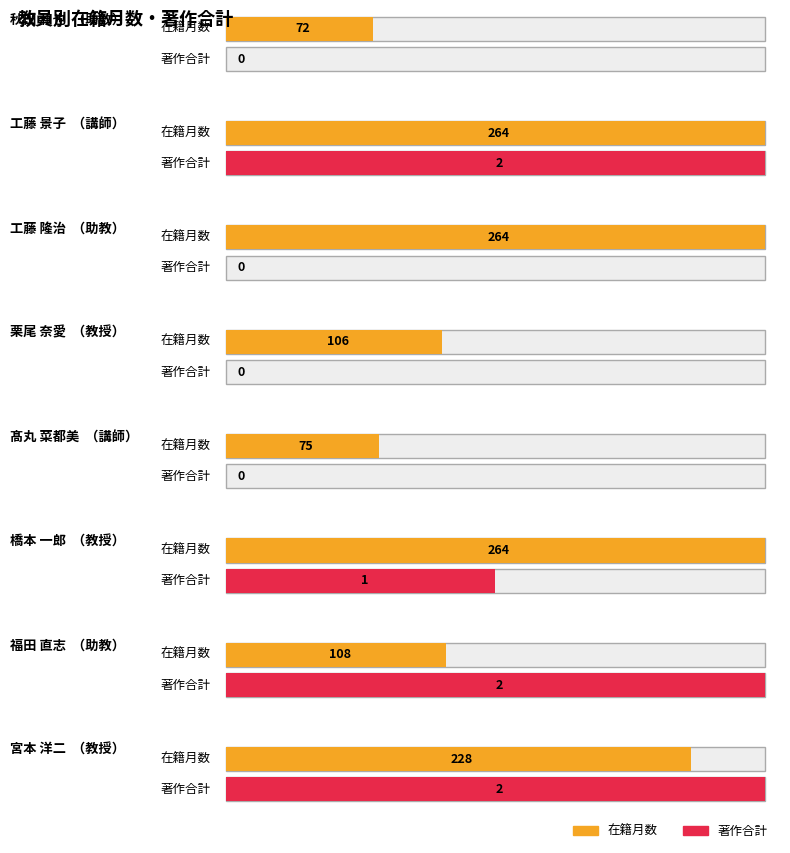

Between 栗尾 奈愛 and 工藤 景子, which is larger?

工藤 景子